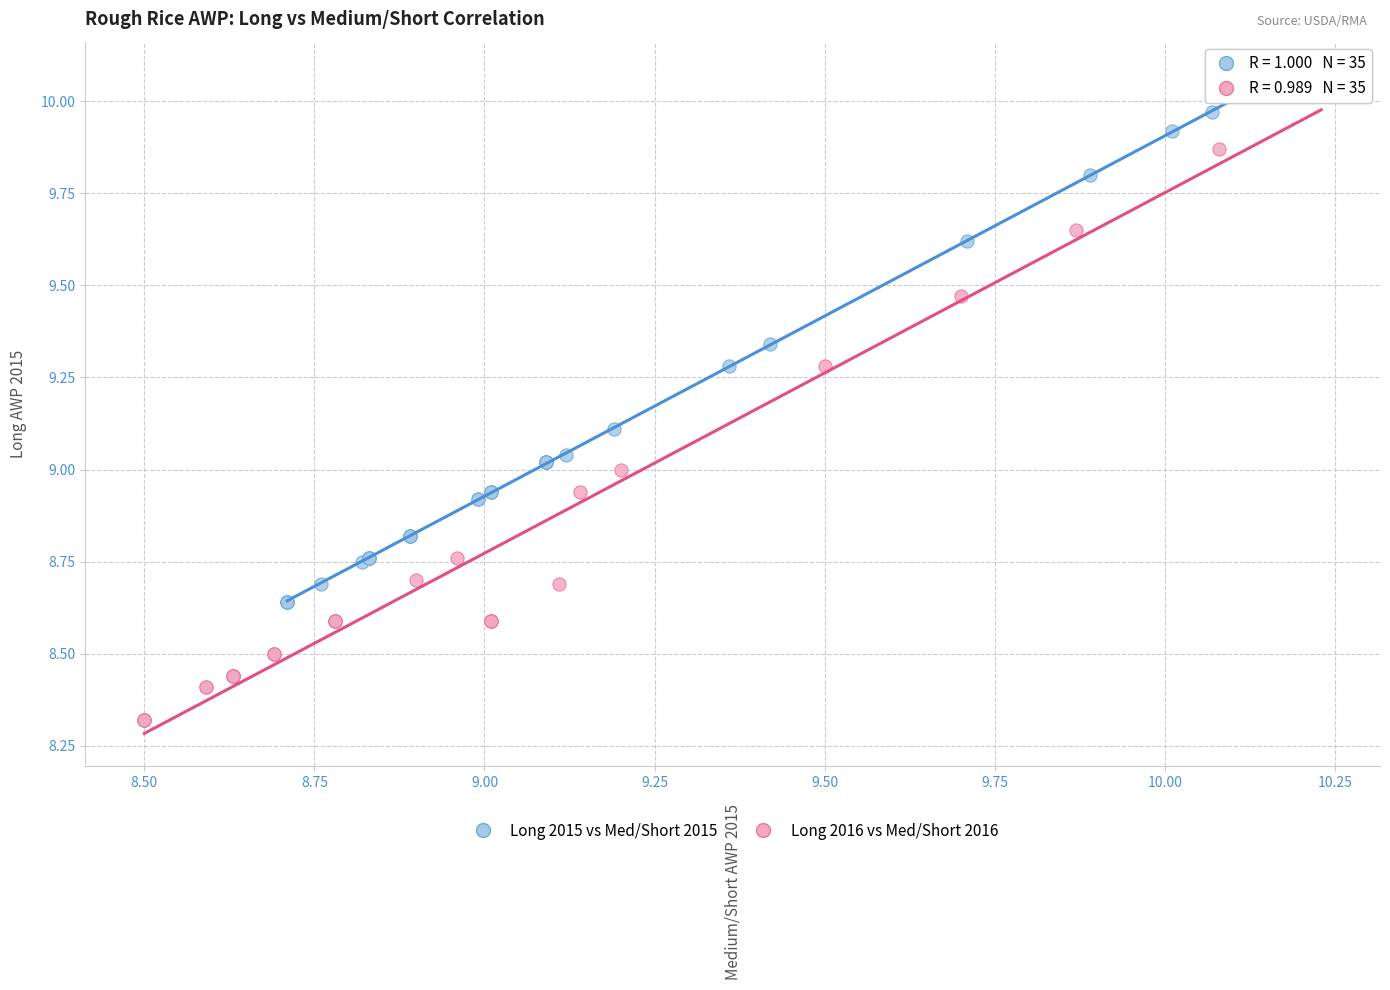

Which series has the widest spread of Y values?

Long 2016 vs Med/Short 2016